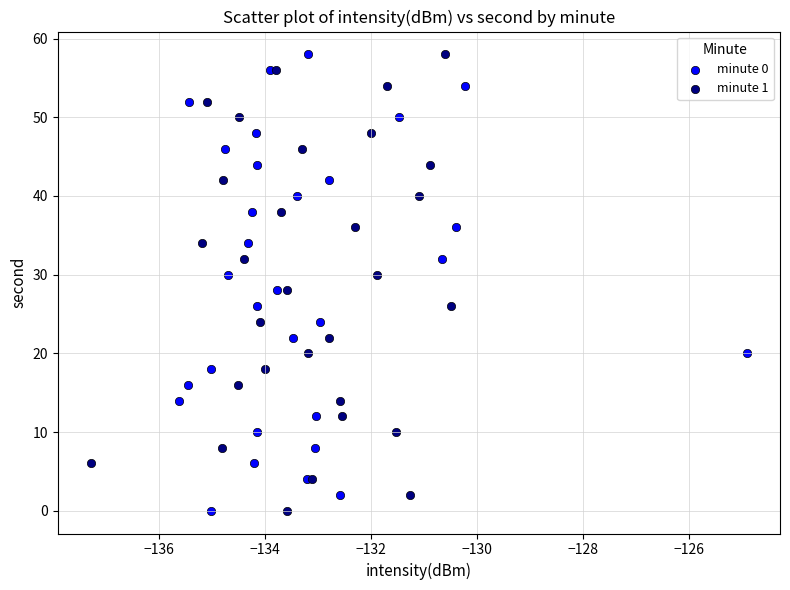

What are all the series names shown in the legend?

minute 0, minute 1